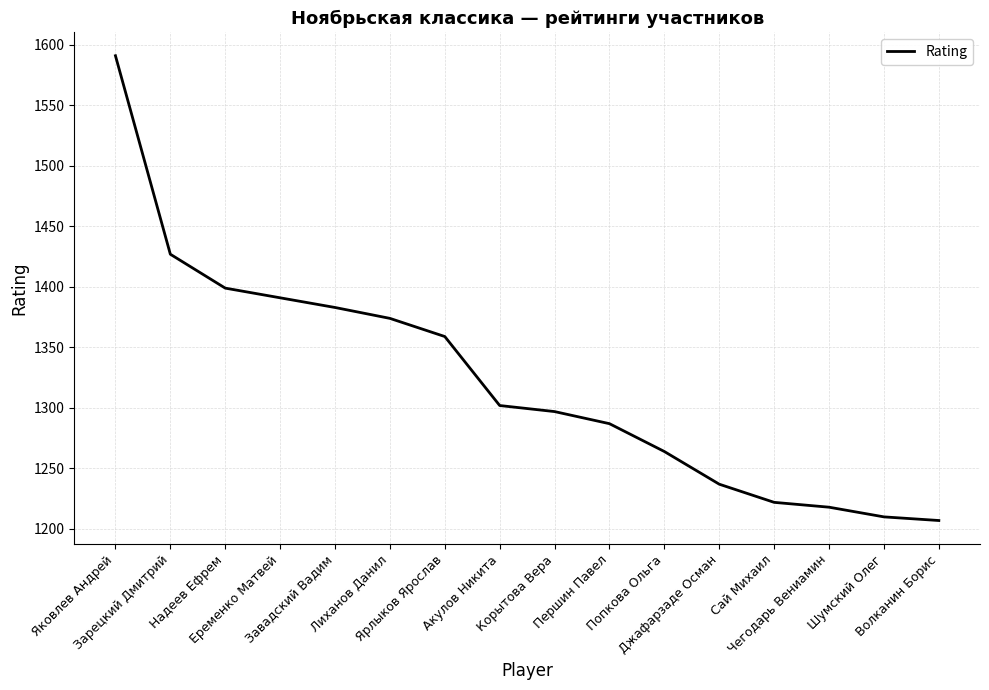

Reading left to right, what are all the values shown in this chart?

1591	1427	1399	1391	1383	1374	1359	1302	1297	1287	1264	1237	1222	1218	1210	1207